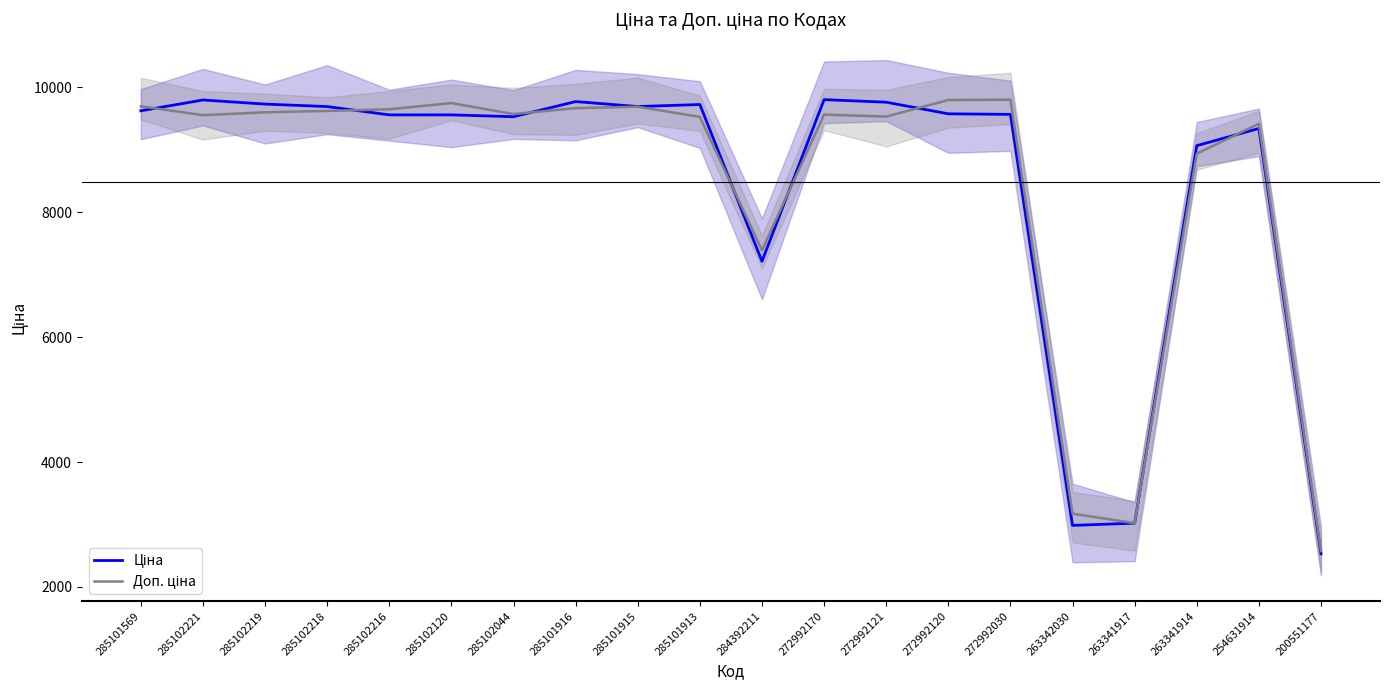

At which label is Доп. ціна closest to 6190?

284392211